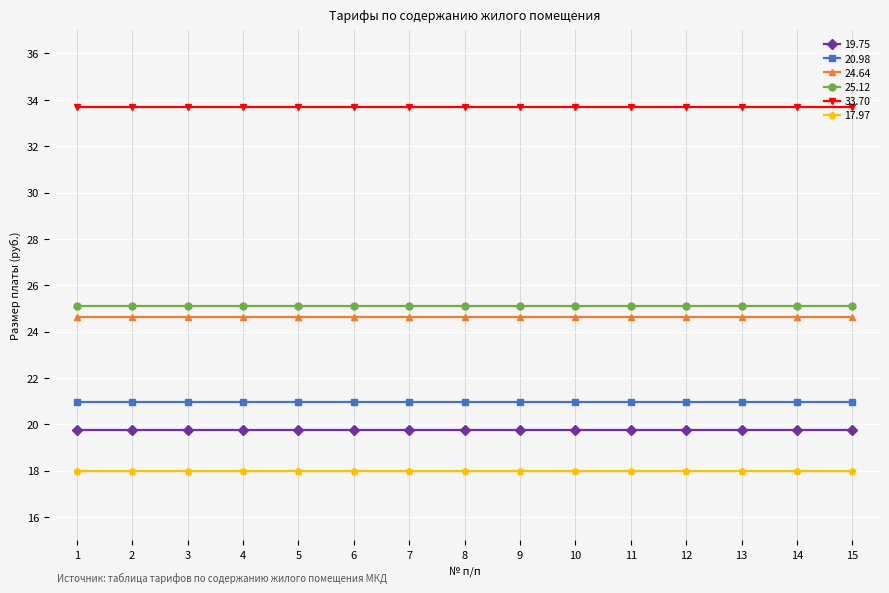

At 3, list the series in order from smallest to largest.

17.97, 19.75, 20.98, 24.64, 25.12, 33.70